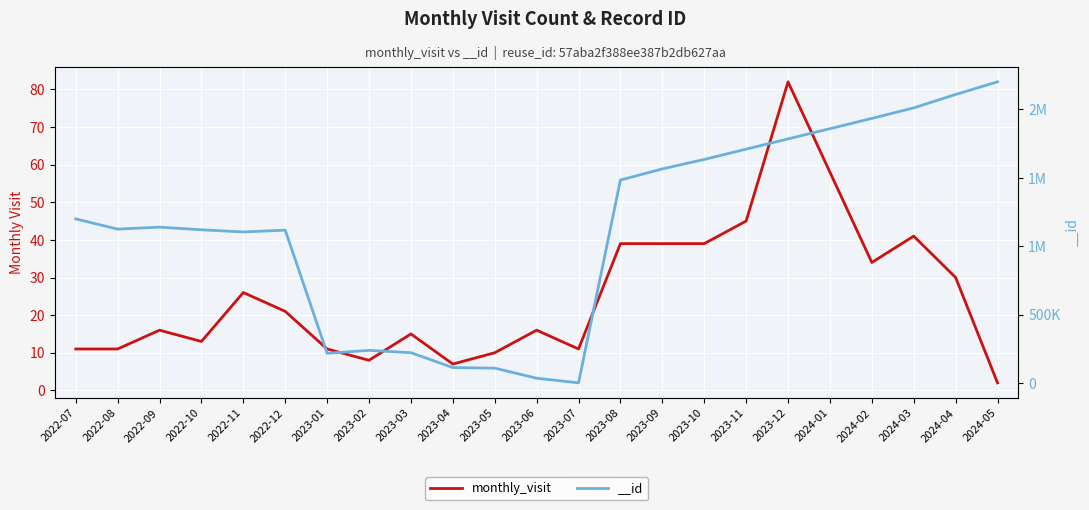

What position from the left is 2024-03?

21